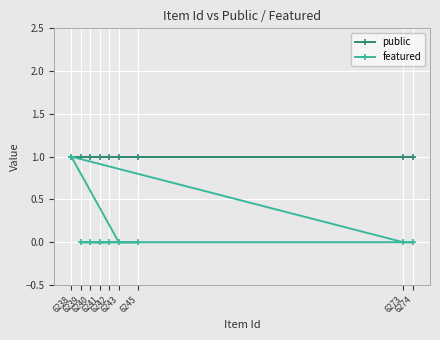

What is the value of the public point at the 6th from the left?

1